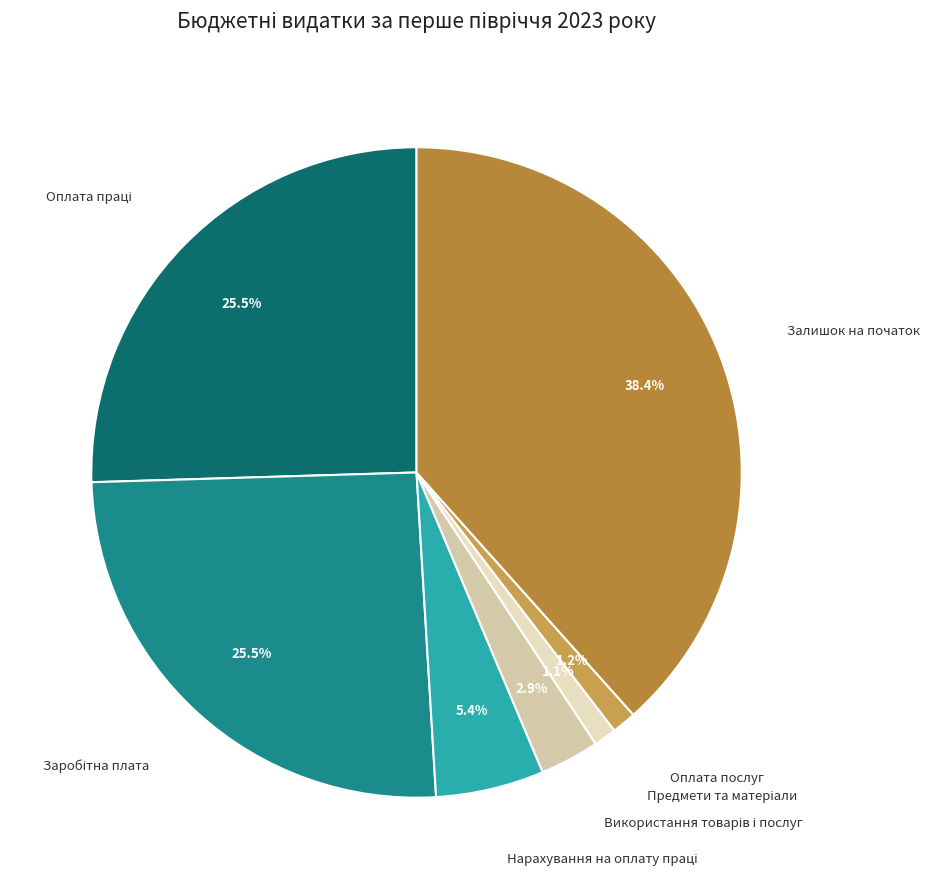

Is there any slice that represents more than half of the pie?

No